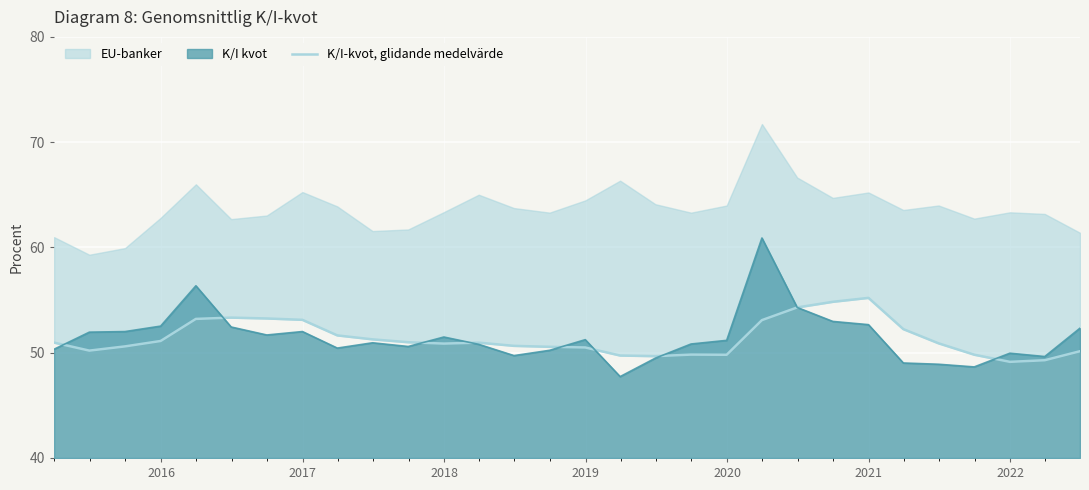

True or false: the data shows 85.5 at 15.

False